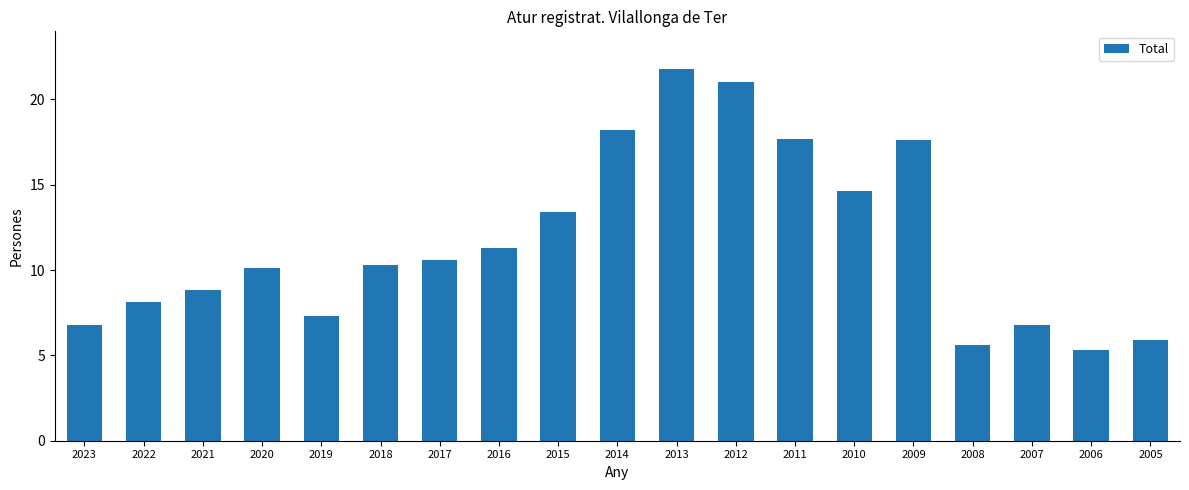

Which label corresponds to the smallest value in the chart?

2006